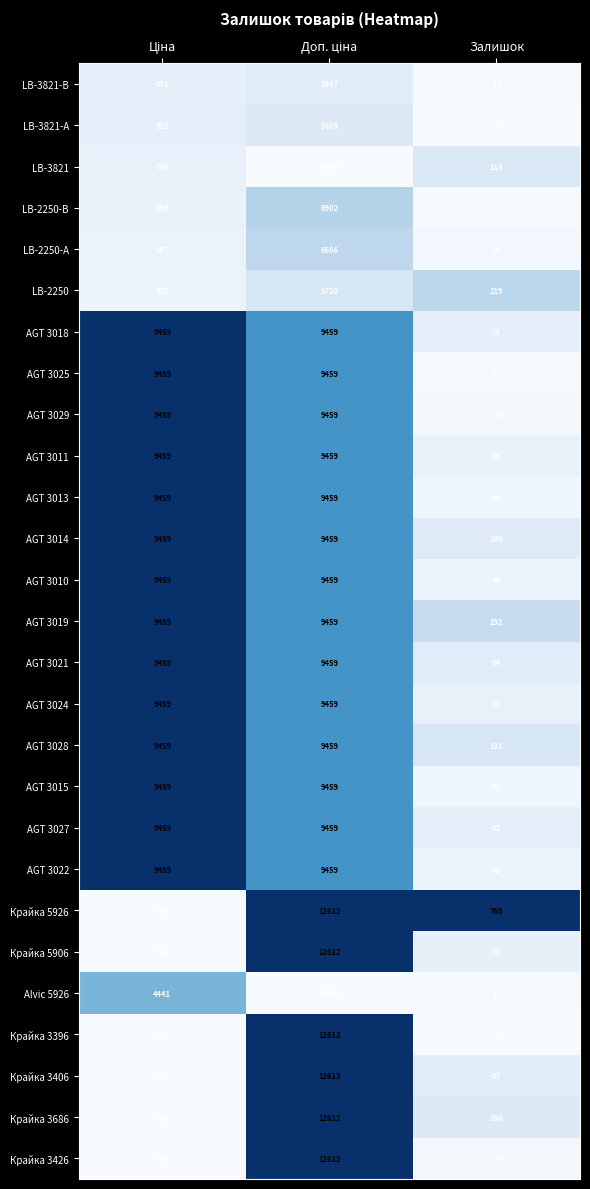

What is the smallest value displayed?

6